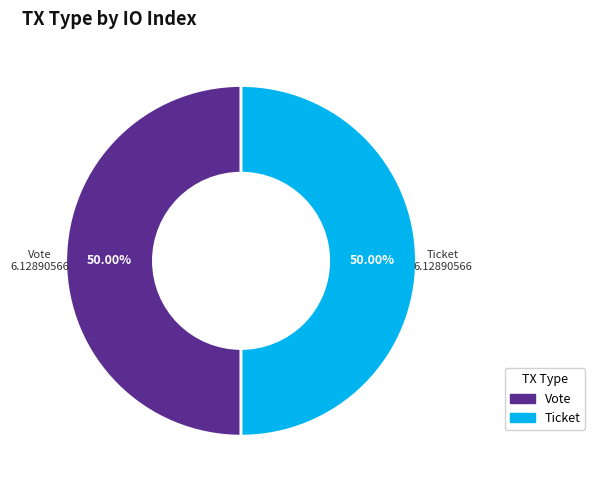

Combined, do Vote and Ticket account for over 50%?

Yes